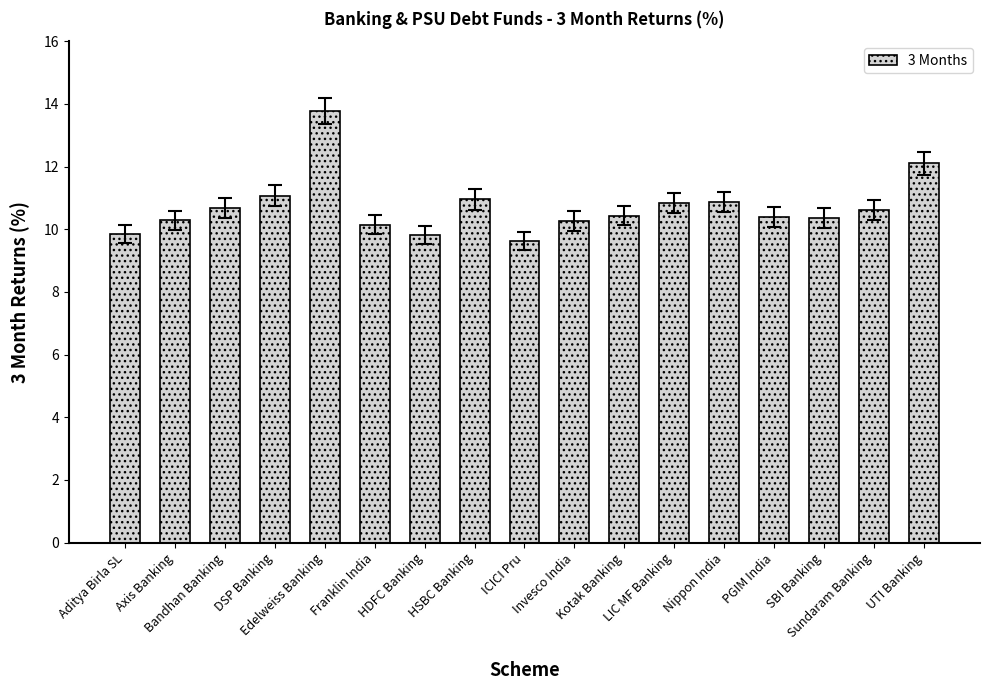

What is the label of the 17th bar from the left?

UTI Banking